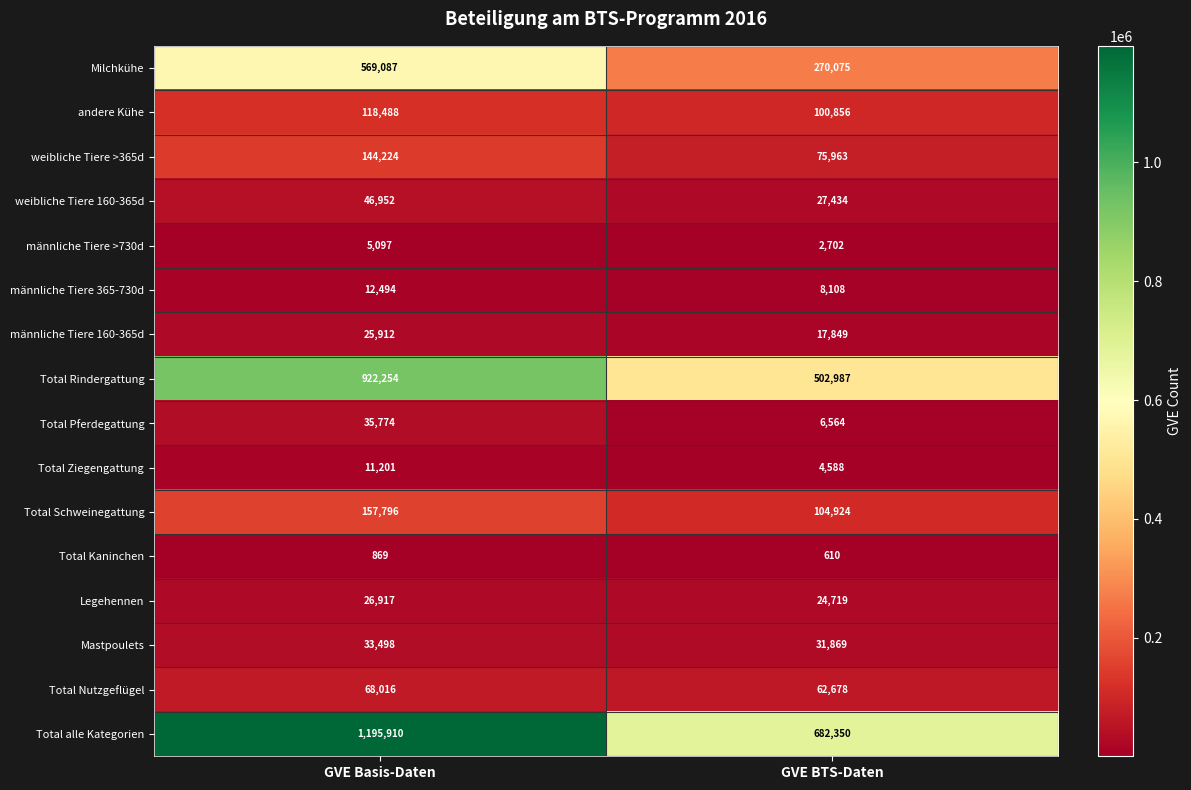

What is the spread (max minus min) of values at GVE Basis-Daten?

1195041